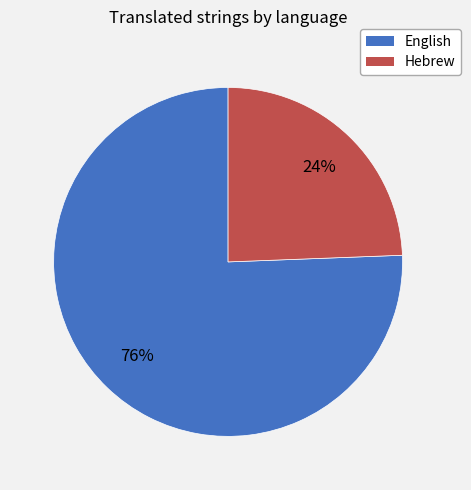

To the nearest percent, what portion does English represent?

76%